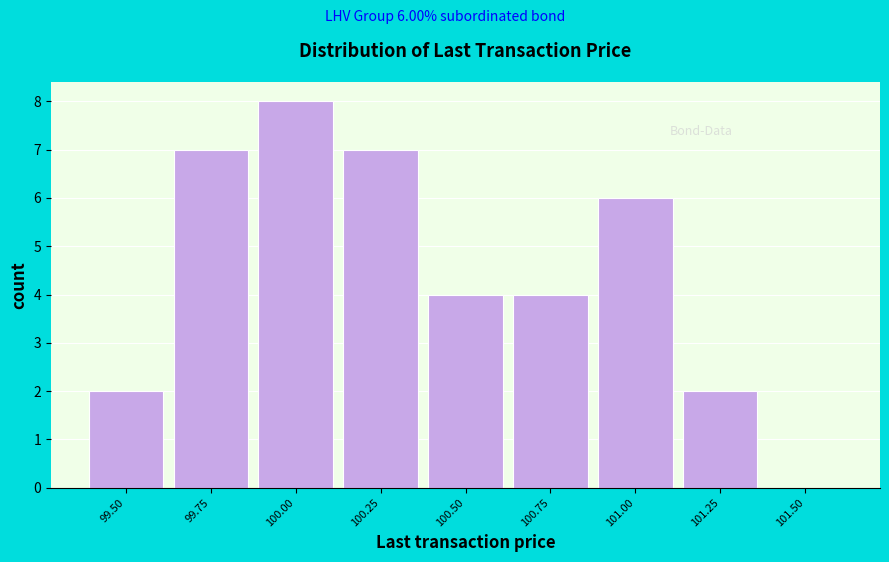

Reading left to right, extract all data points from this chart.

99.50=2	99.75=7	100.00=8	100.25=7	100.50=4	100.75=4	101.00=6	101.25=2	101.50=0